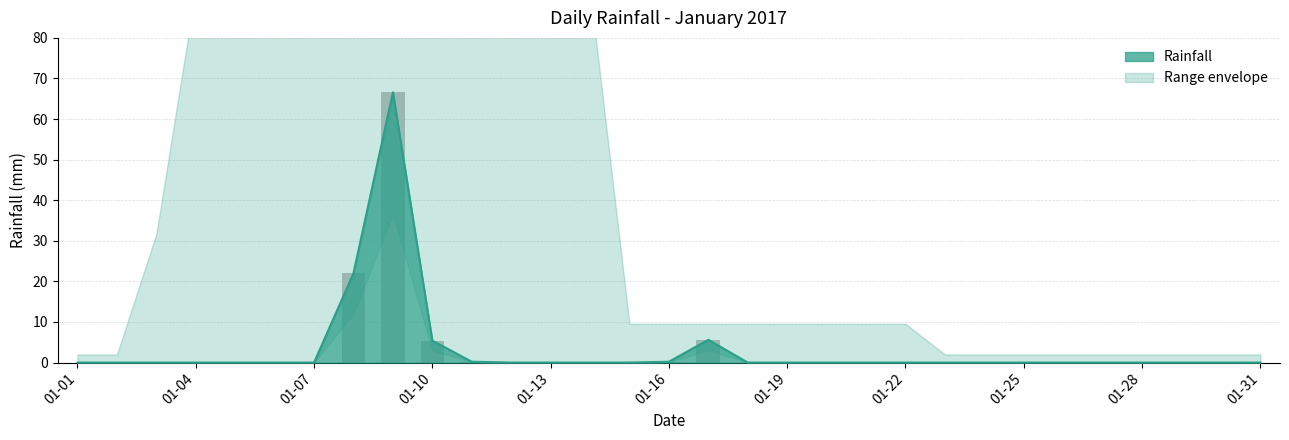

Reading left to right, list all the values displayed in this chart.

0.0	0.0	0.0	0.0	0.0	0.0	0.0	22.0	66.6	5.4	0.2	0.0	0.0	0.0	0.0	0.2	5.6	0.0	0.0	0.0	0.0	0.0	0.0	0.0	0.0	0.0	0.0	0.0	0.0	0.0	0.0